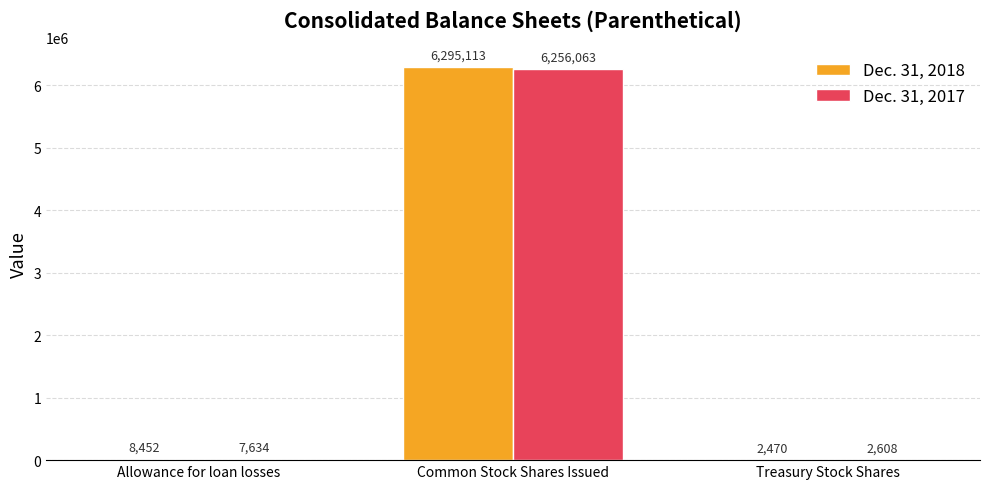

What is the difference between the Dec. 31, 2018 values at Allowance for loan losses and Common Stock Shares Issued?

6286661